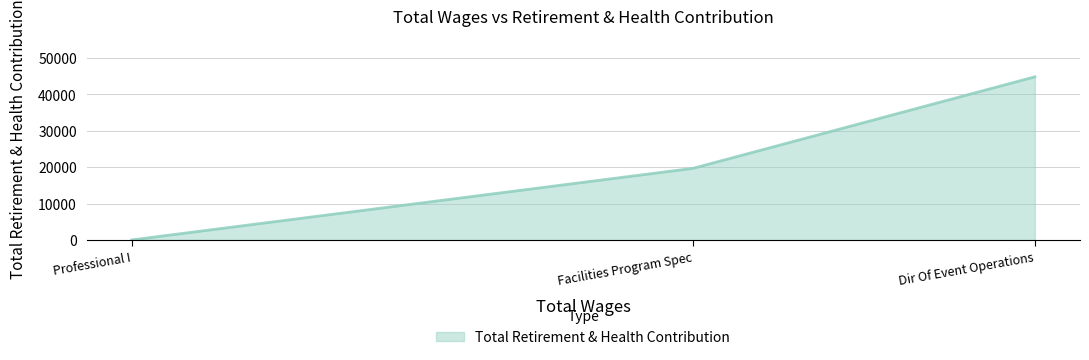

What is the sum of the values at Professional I and Facilities Program Spec?

19672